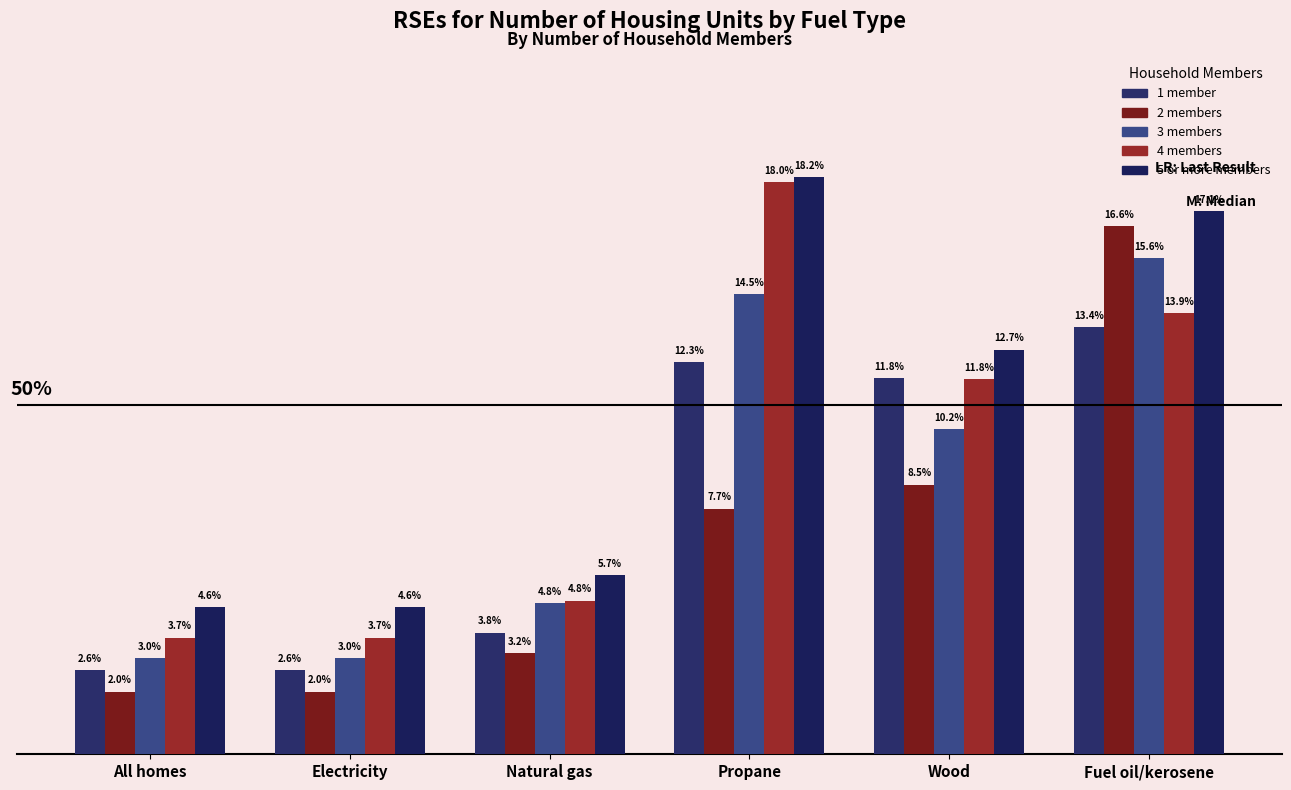

Which series has the widest spread of values?

2 members